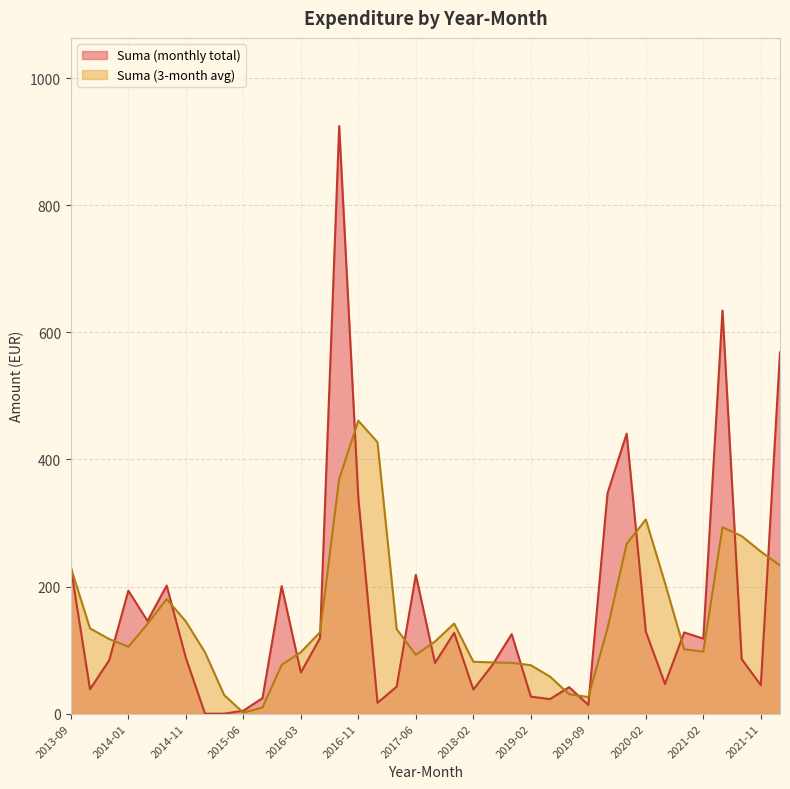

Which series has the widest spread of values?

Suma (monthly total)